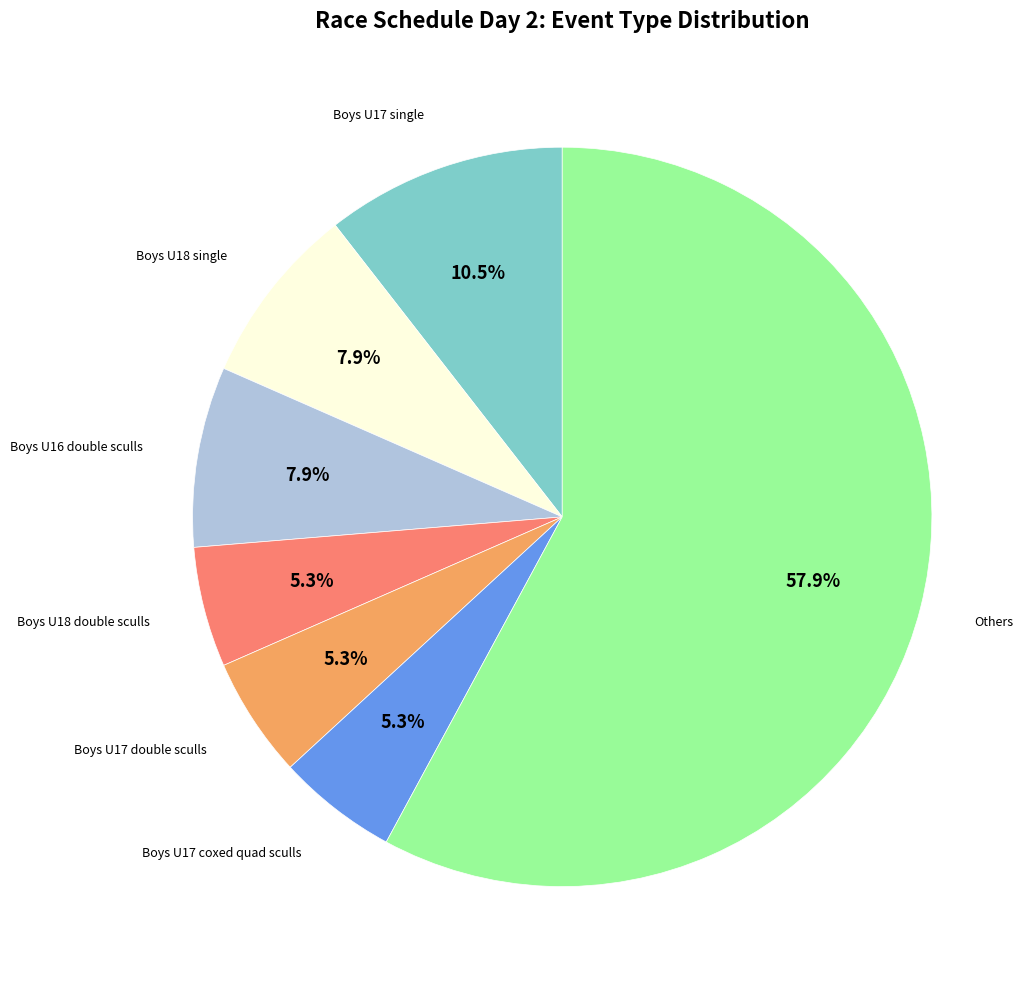

Does any single category account for the majority?

Yes